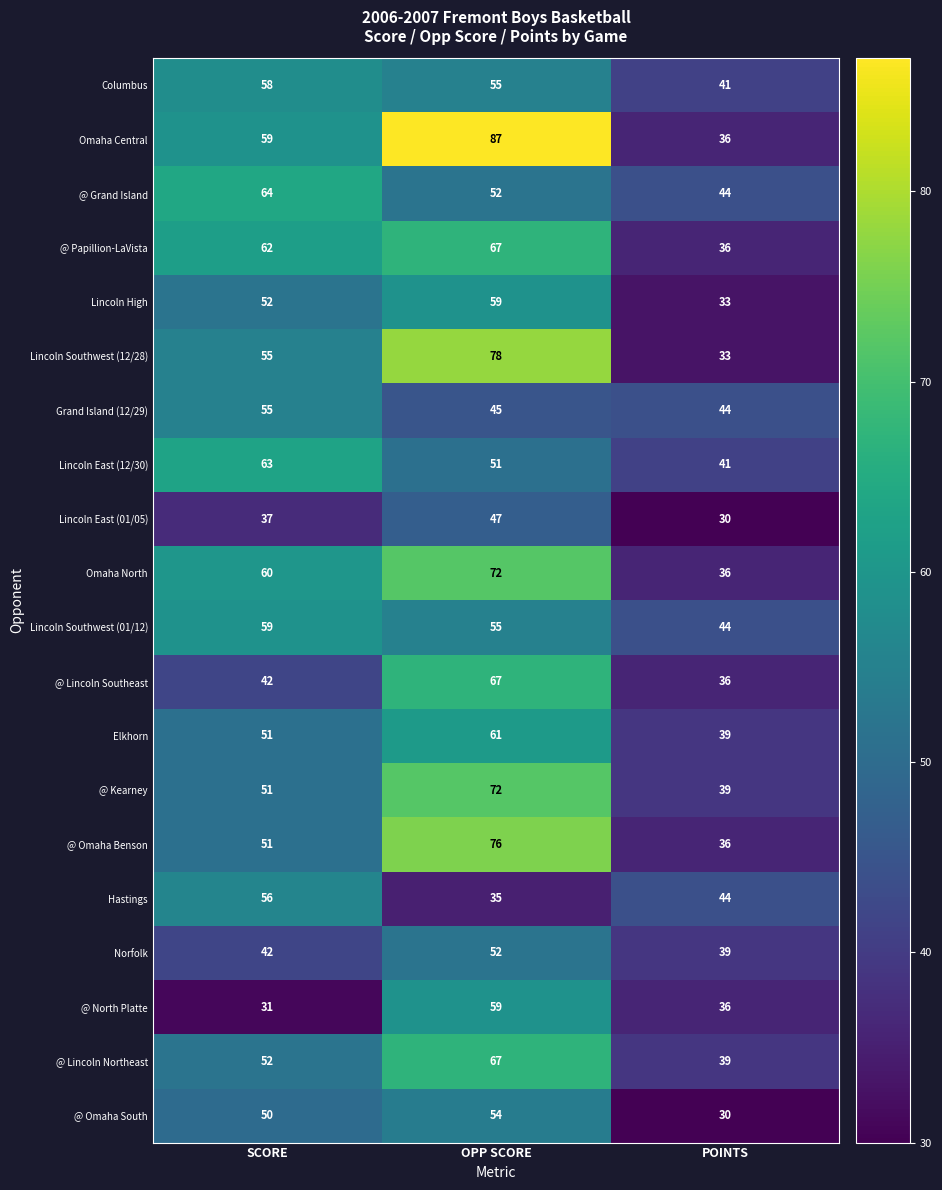

Count the @ North Platte values in the range 31 to 59.

3